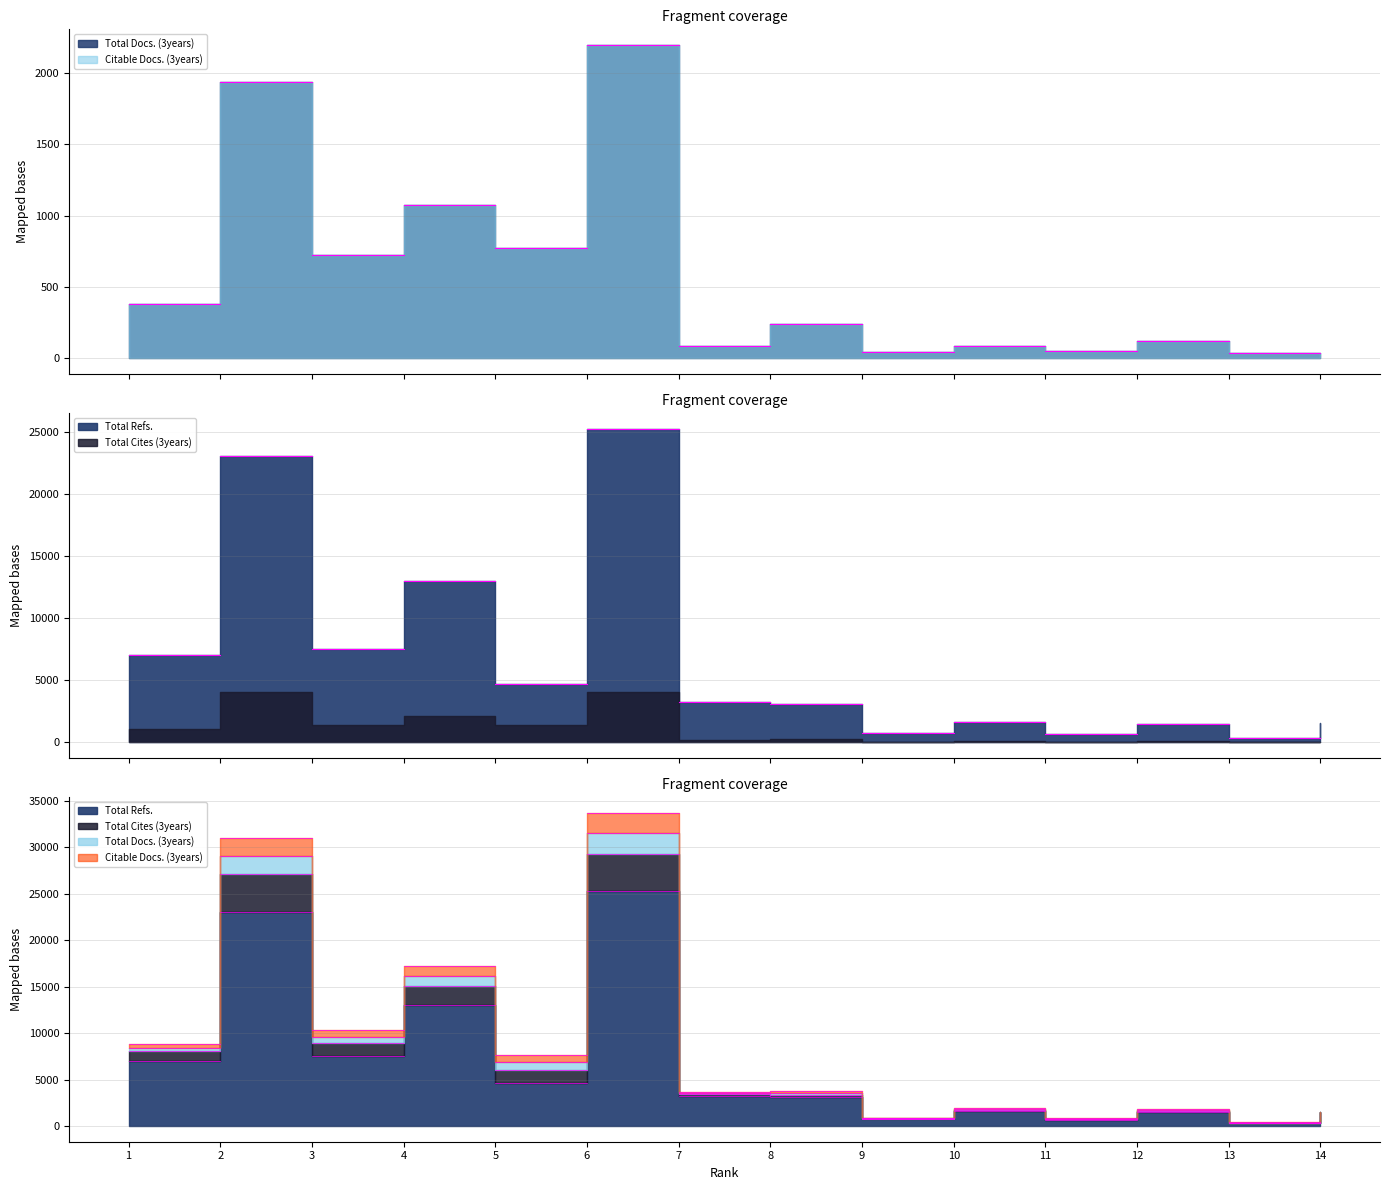

At 11, list the series in order from largest to smallest.

Total Refs., Total Docs. (3years), Total Cites (3years), Citable Docs. (3years)